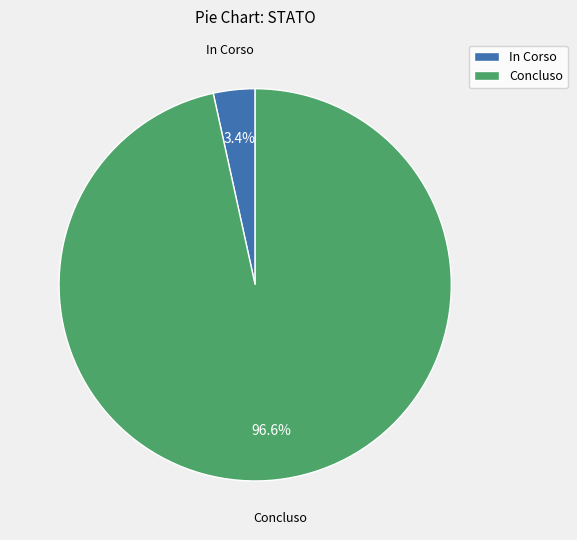

Rank the categories by value from lowest to highest.

In Corso, Concluso